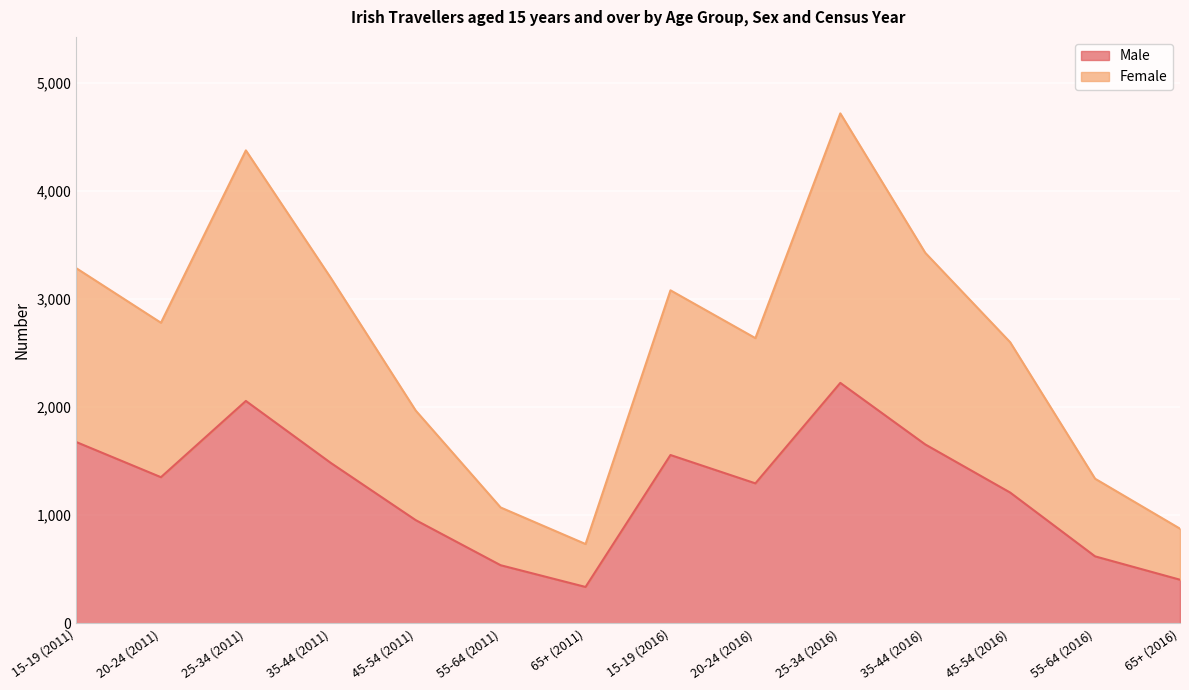

What is the minimum value shown in the chart?

337